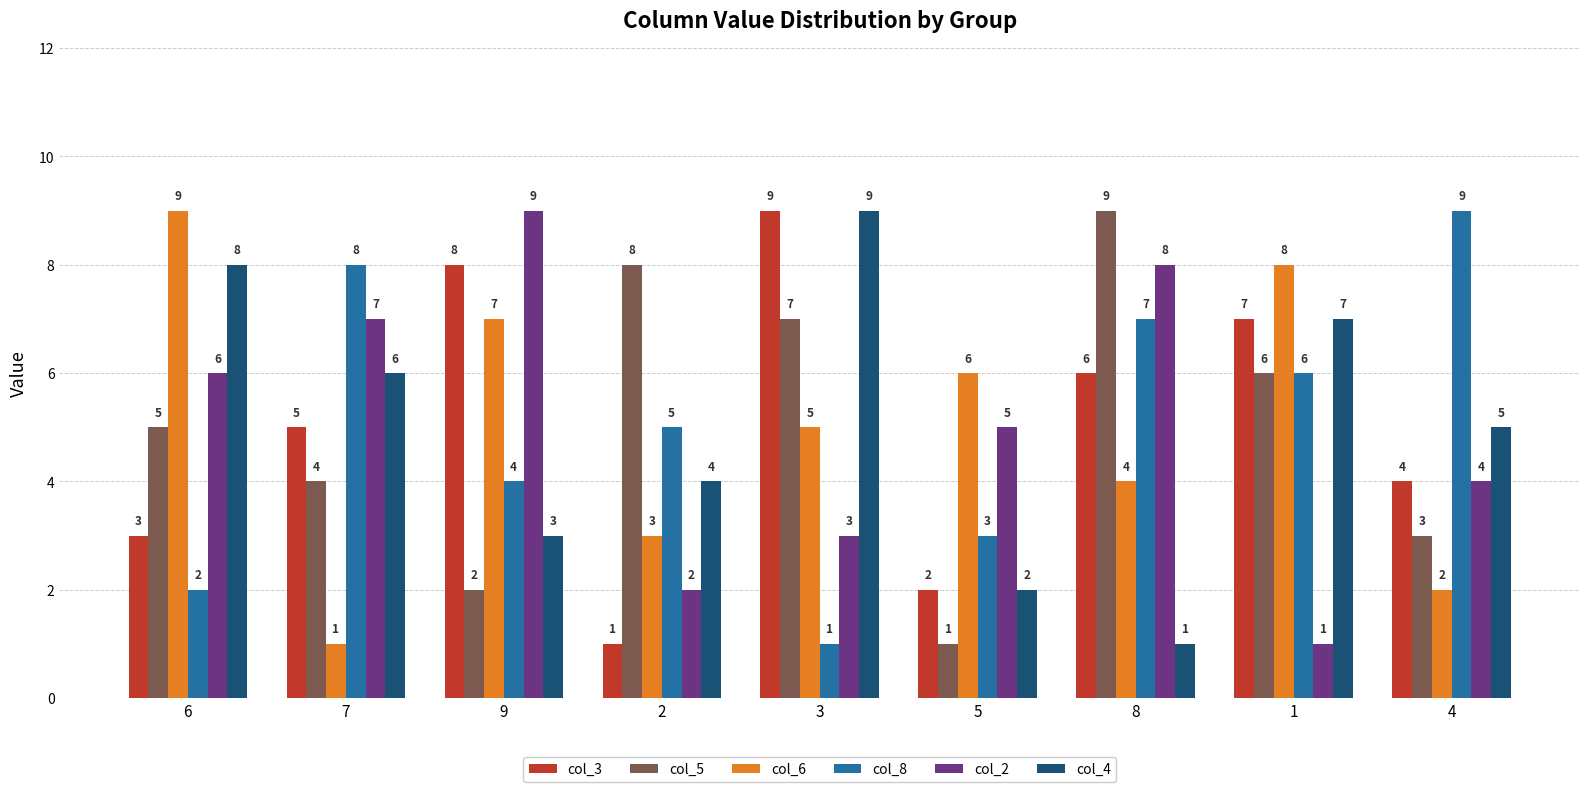

The value of col_3 at 5 is 2. True or false?

True